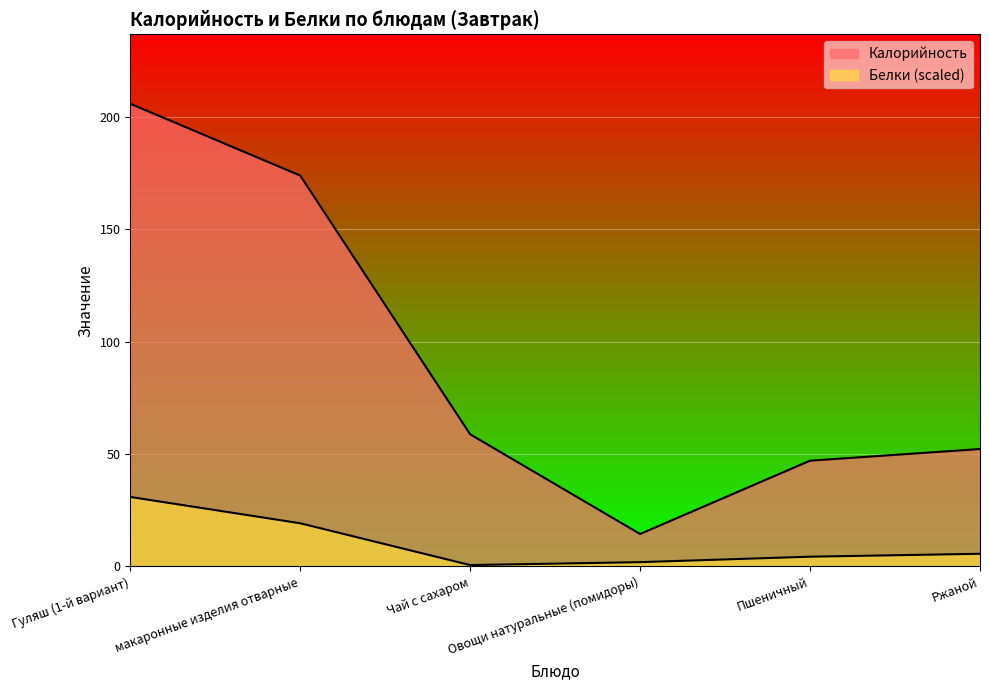

True or false: Белки has a value of 0.6 at Чай с сахаром.

True